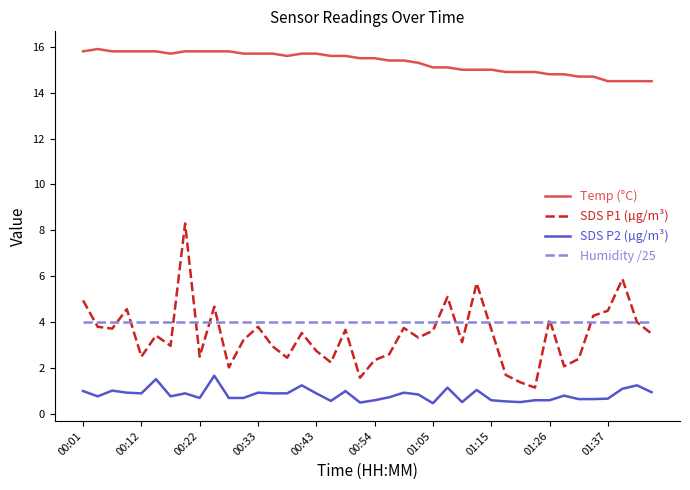

What is the smallest value displayed?

0.5